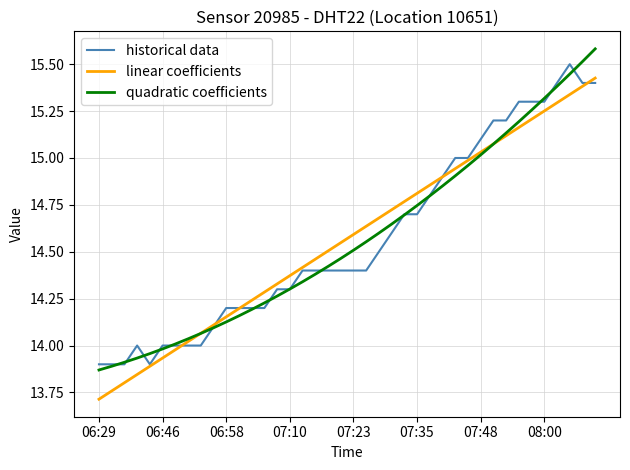

What is the maximum value shown in the chart?

15.6